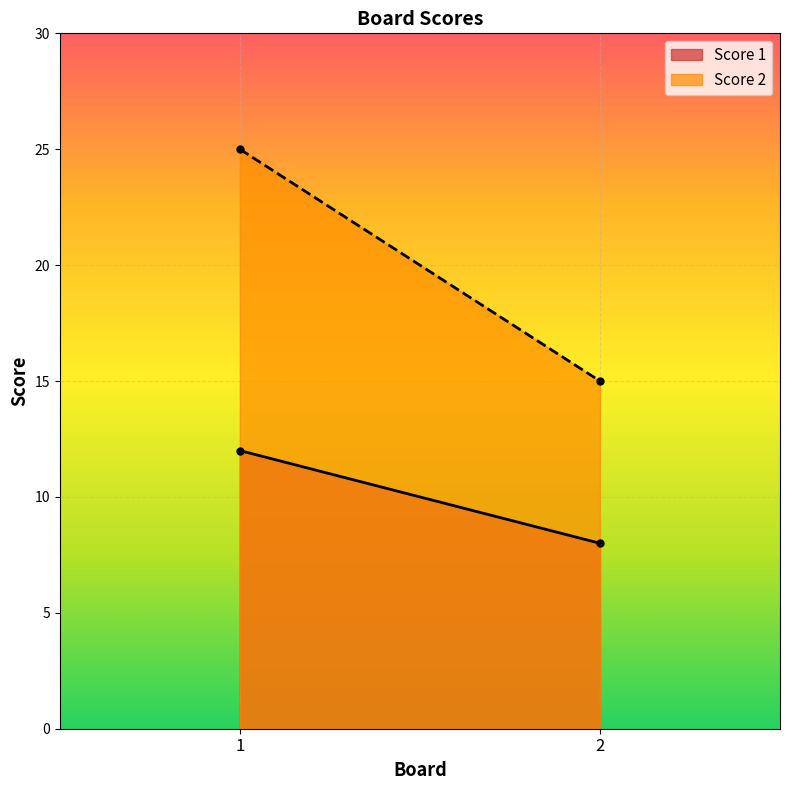

Is it true that Score 2 equals 25 at 1?

True